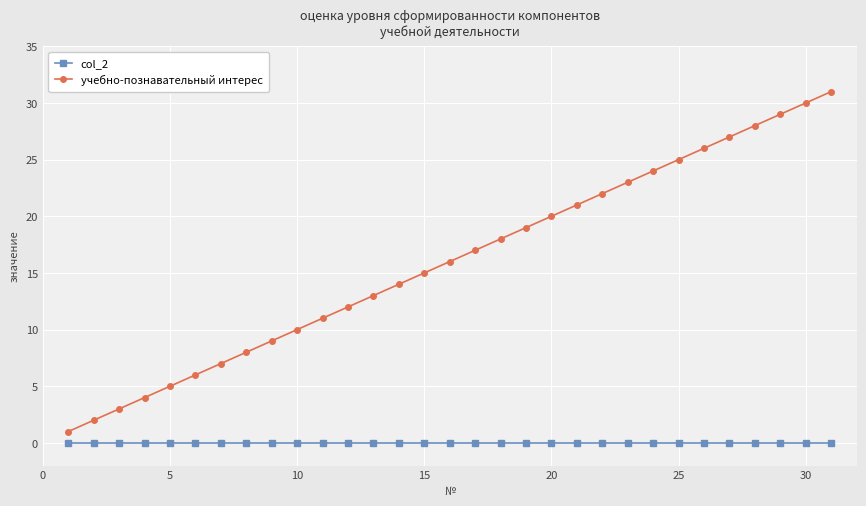

Which series has the largest total across all categories?

учебно-познавательный интерес